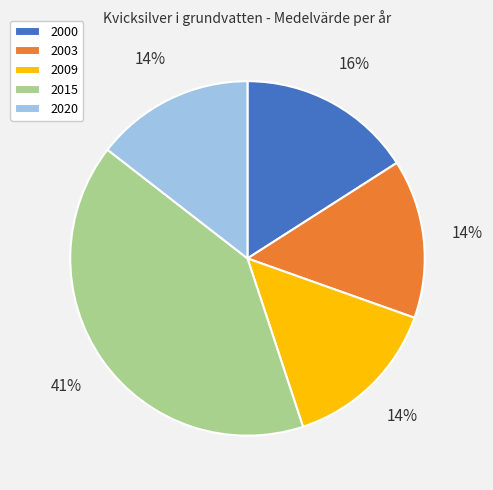

Does 2000 represent more than half of the total?

No